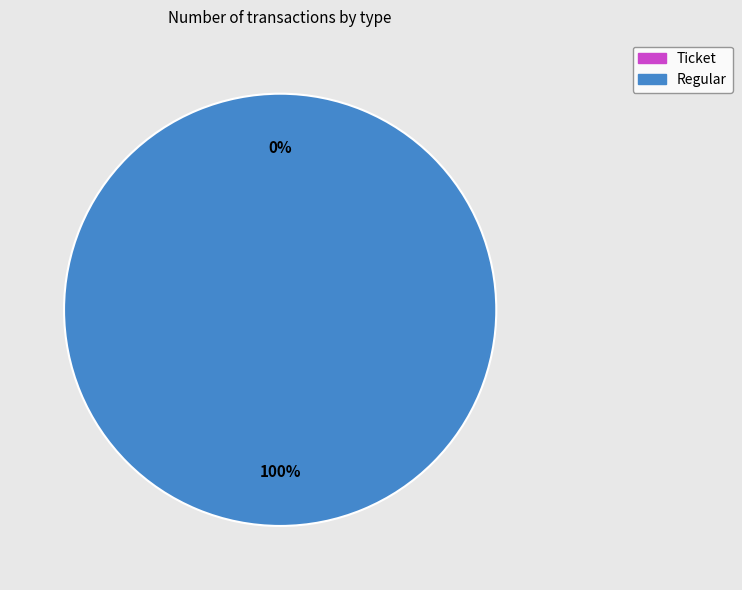

How many segments does this pie chart have?

2